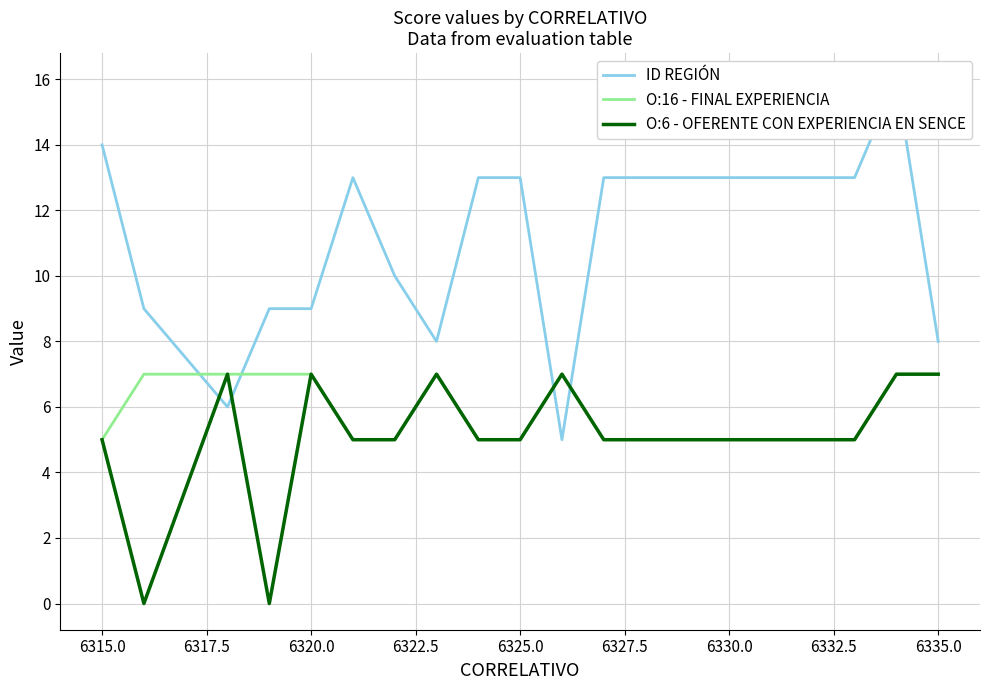

What is the greatest value displayed?

16